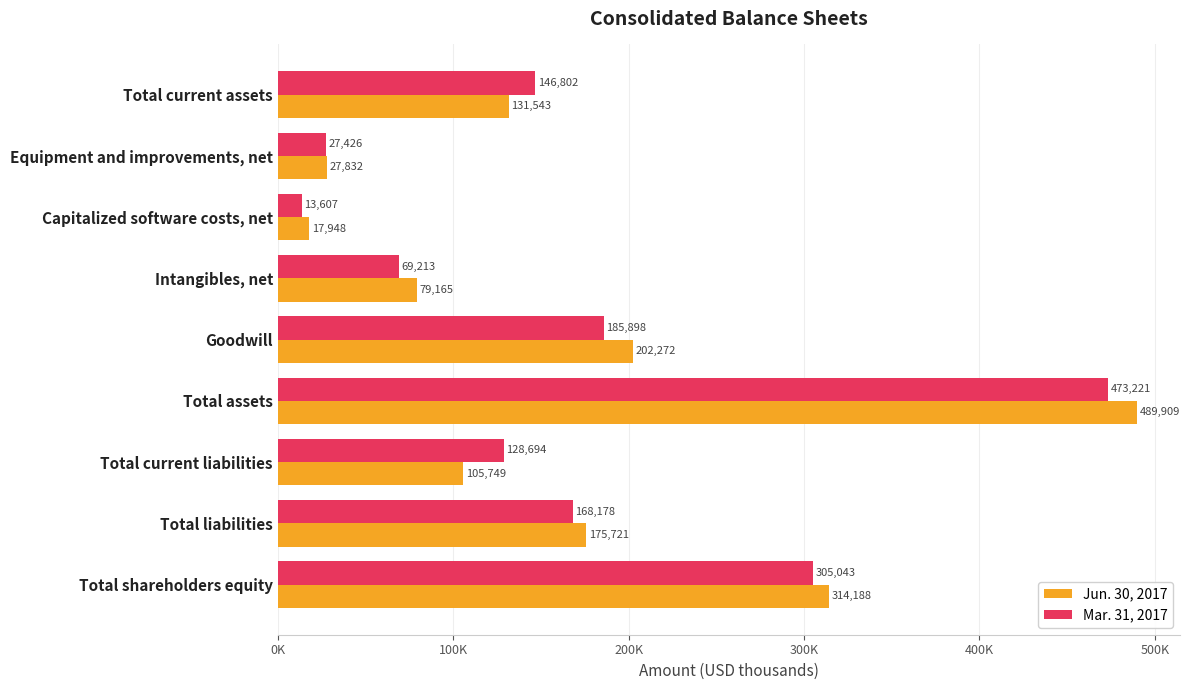

What are all the series names shown in the legend?

Jun. 30, 2017, Mar. 31, 2017